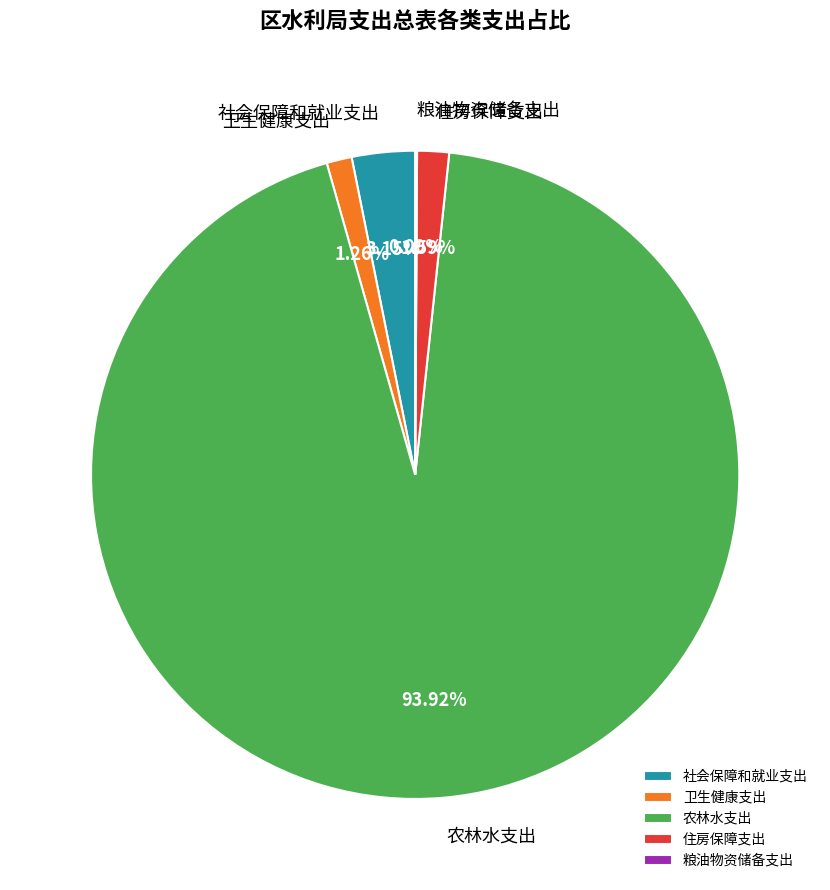

To the nearest percent, what portion does 农林水支出 represent?

94%